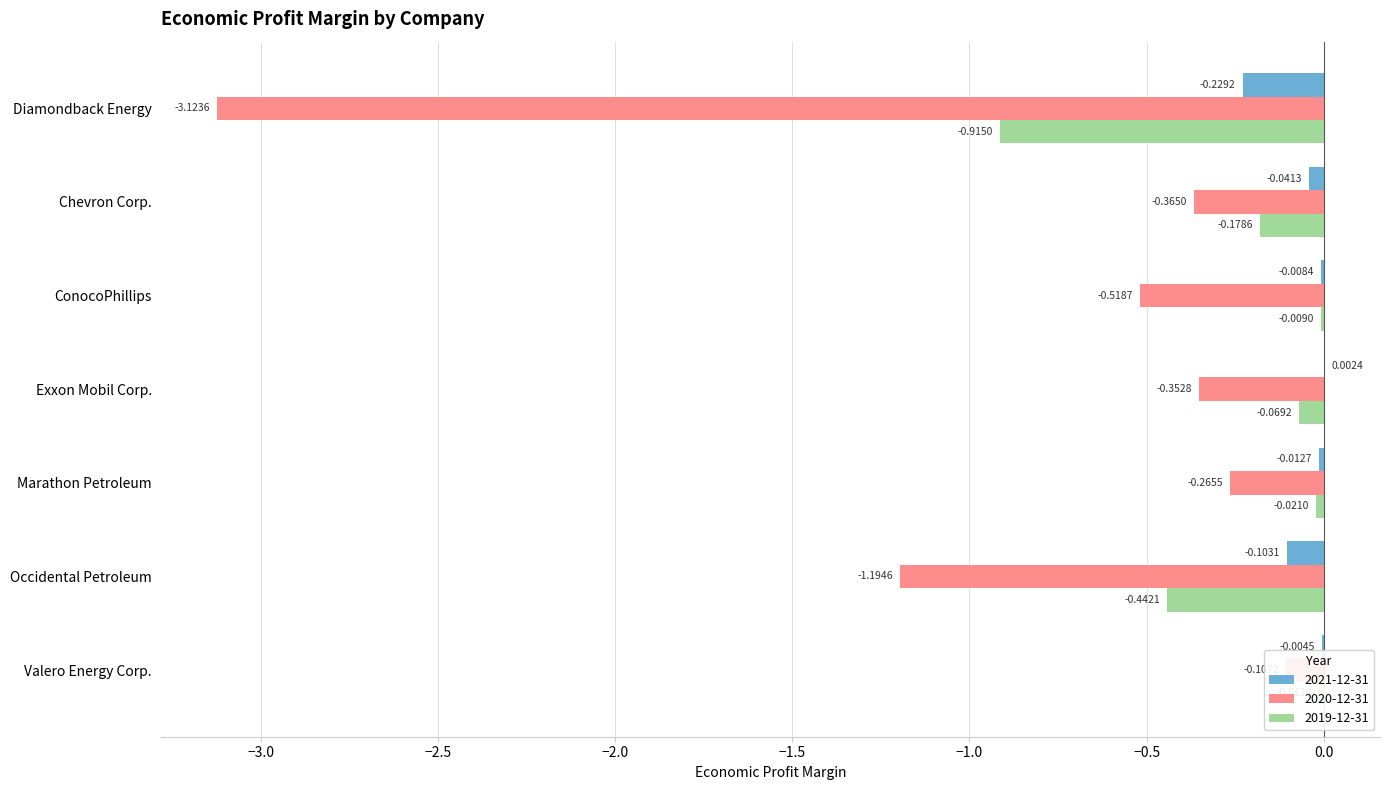

Which series has the widest spread of values?

2020-12-31